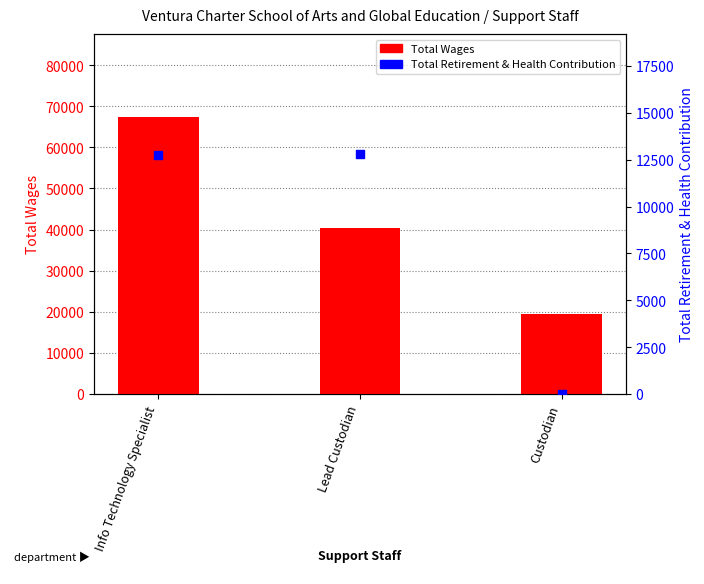

Which series reaches the minimum Y coordinate?

Total Retirement & Health Contribution